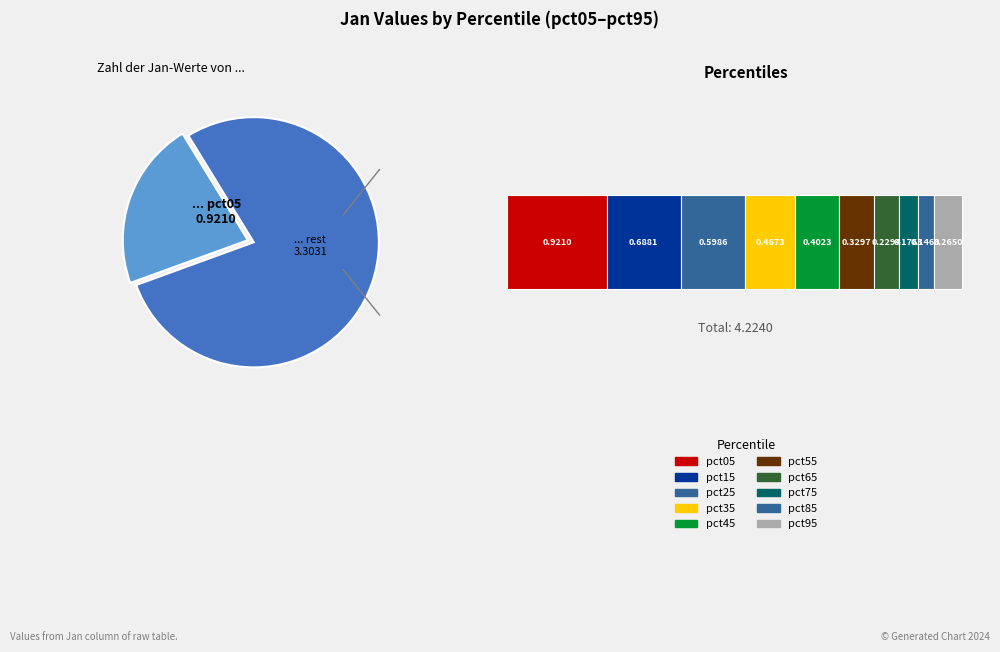

To the nearest percent, what is the difference between the largest and smallest slice percentages?

18%